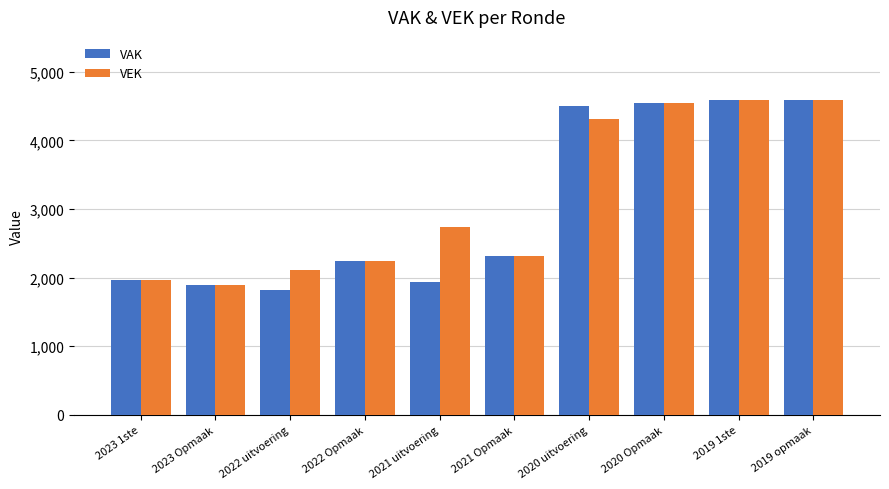

Reading right to left, transcribe all the data shown in this chart.

VAK: 4589	4589	4543	4496	2321	1933	2235	1820	1890	1964
VEK: 4589	4589	4543	4304	2321	2735	2235	2113	1890	1964